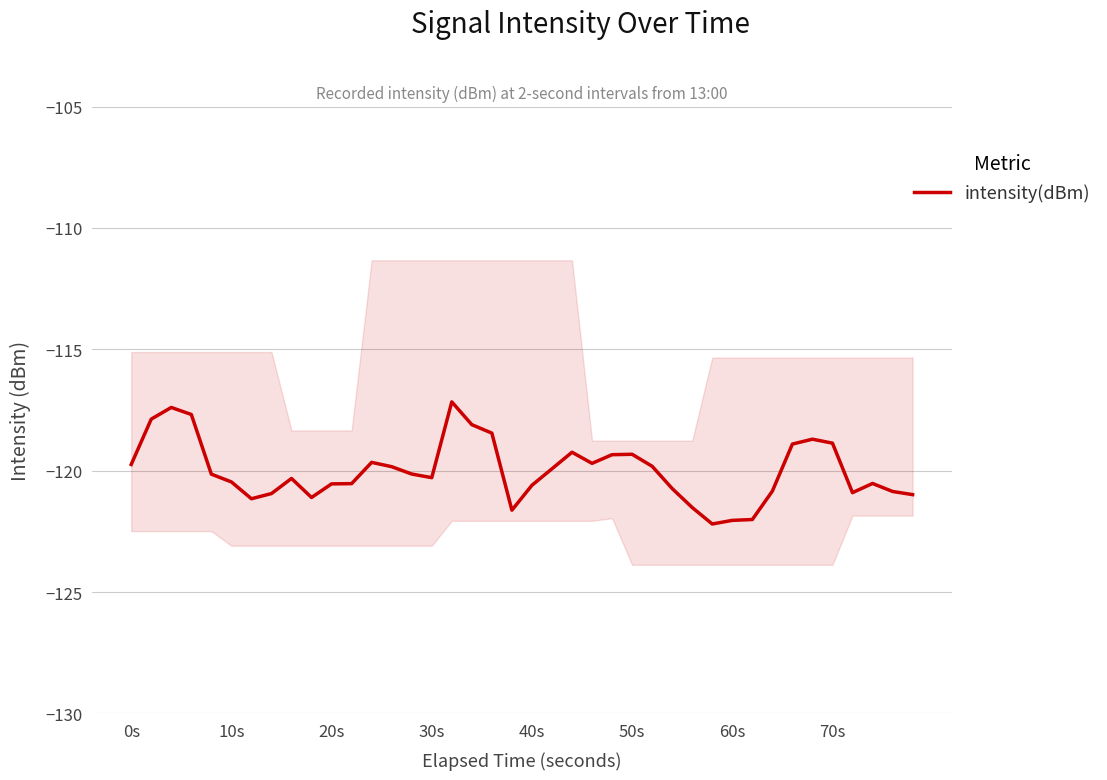

What is the maximum value for intensity(dBm)?

-117.2